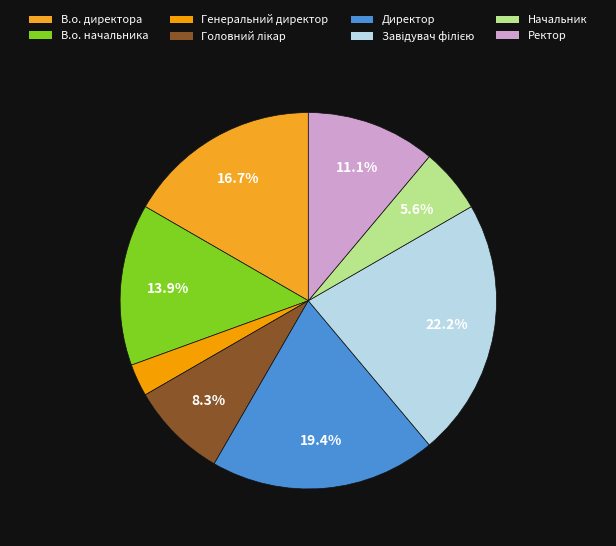

What is the change in value from Головний лікар to Начальник?

-1